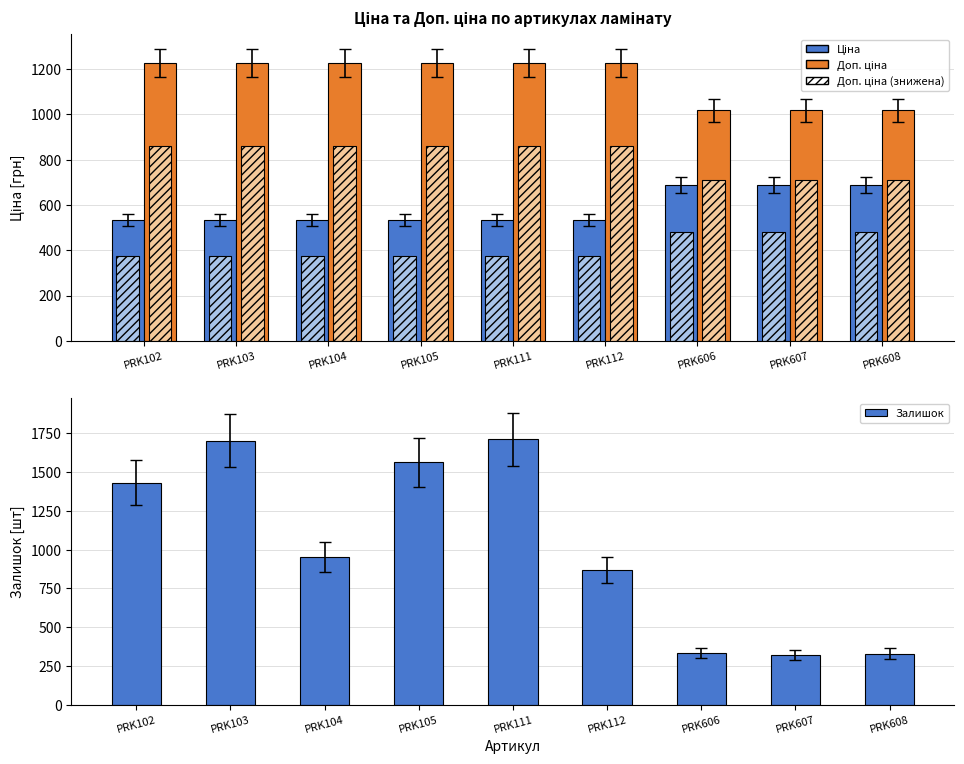

Reading right to left, transcribe all the data shown in this chart.

Ціна: PRK608=689.1	PRK607=689.1	PRK606=689.1	PRK112=535.4	PRK111=535.4	PRK105=535.4	PRK104=535.4	PRK103=535.4	PRK102=535.4
Доп. ціна: PRK608=1017.8	PRK607=1017.8	PRK606=1017.8	PRK112=1227.2	PRK111=1227.2	PRK105=1227.2	PRK104=1227.2	PRK103=1227.2	PRK102=1227.2
Залишок: PRK608=330.0	PRK607=323.0	PRK606=333.0	PRK112=869.0	PRK111=1711.0	PRK105=1563.0	PRK104=953.0	PRK103=1703.0	PRK102=1433.0